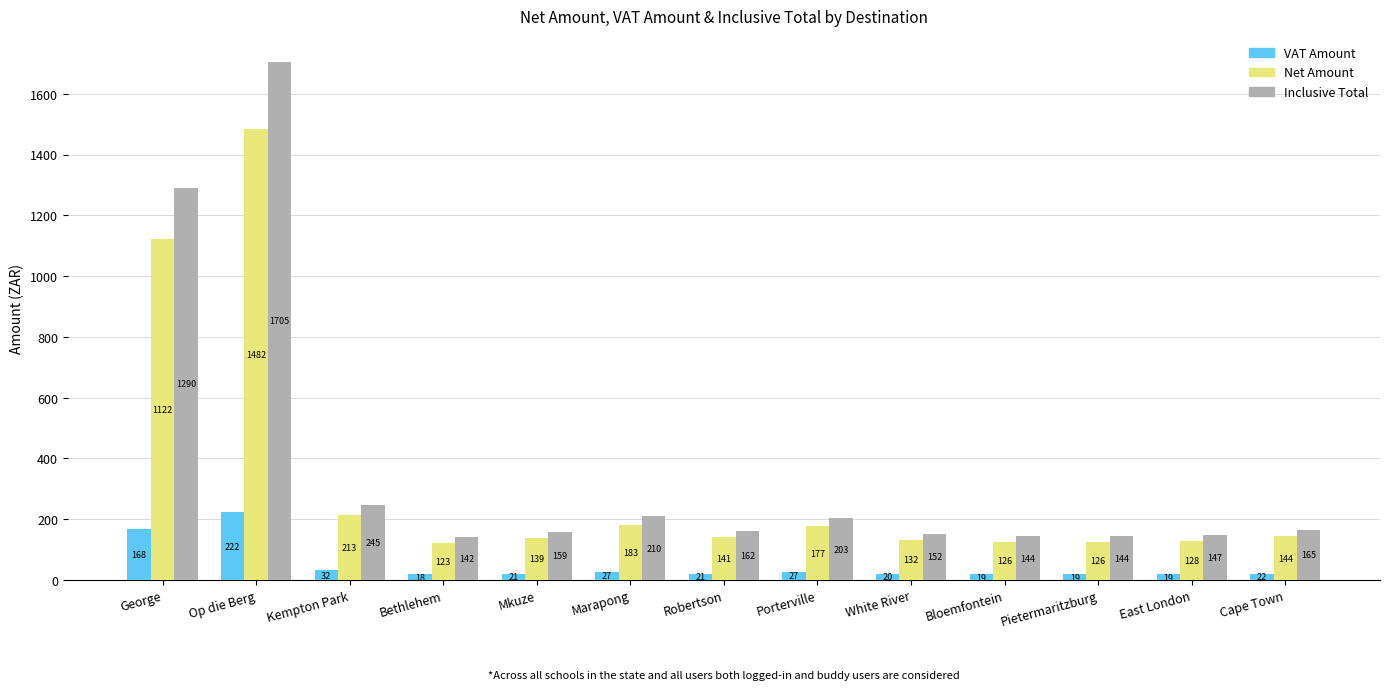

Which category has the highest value across all series?

Op die Berg